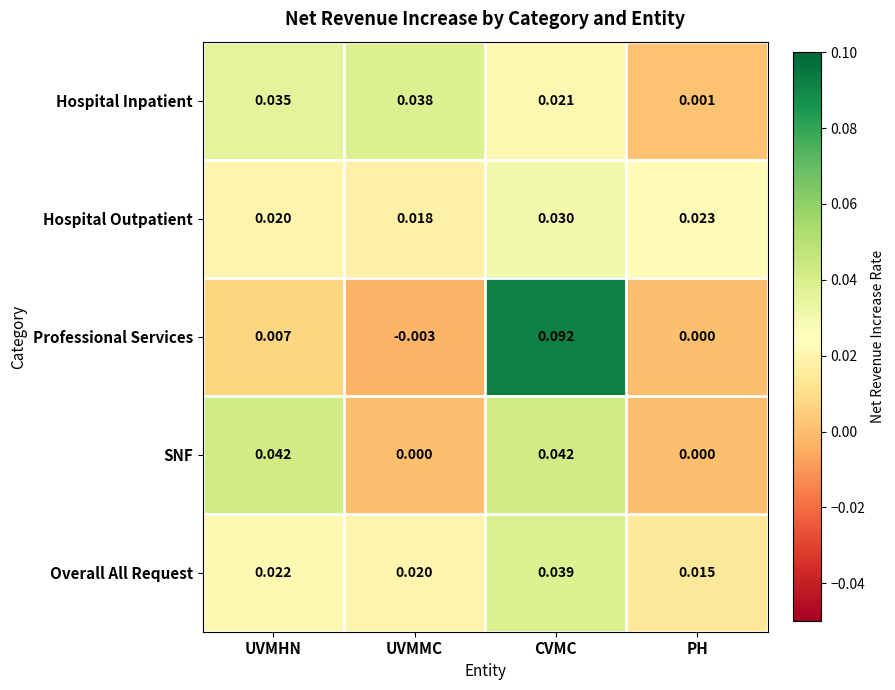

Which category has the highest value in the Hospital Inpatient series?

UVMMC